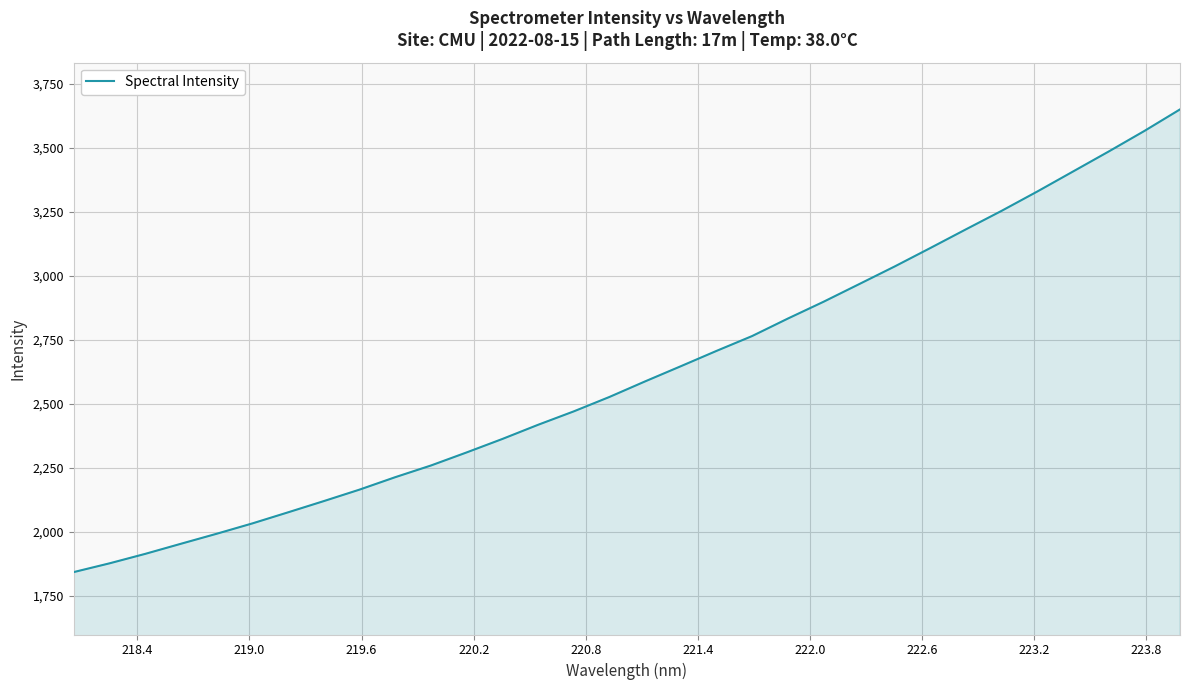

Reading left to right, extract all data points from this chart.

1843.9	1878.0	1915.0	1954.4	1993.5	2034.0	2077.2	2121.1	2165.9	2214.5	2260.1	2311.2	2363.7	2419.1	2471.5	2527.8	2588.6	2647.8	2707.7	2765.8	2834.0	2899.6	2968.6	3037.8	3109.9	3183.0	3255.2	3330.6	3408.6	3486.6	3566.8	3651.1